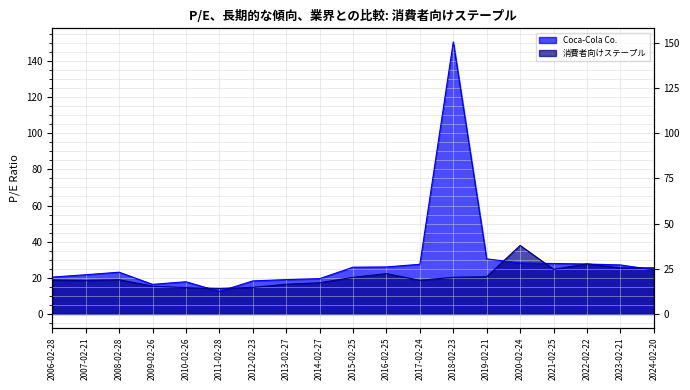

Reading left to right, list all the values displayed in this chart.

Coca-Cola Co.: 2006-02-28=20.4	2007-02-21=21.7	2008-02-28=23.1	2009-02-26=16.4	2010-02-26=17.8	2011-02-28=12.4	2012-02-23=18.3	2013-02-27=19.0	2014-02-27=19.5	2015-02-25=25.9	2016-02-25=26.0	2017-02-24=27.5	2018-02-23=150.5	2019-02-21=30.5	2020-02-24=28.2	2021-02-25=27.9	2022-02-22=27.6	2023-02-21=27.1	2024-02-20=24.4
消費者向けステープル: 2006-02-28=18.8	2007-02-21=18.6	2008-02-28=18.9	2009-02-26=15.4	2010-02-26=14.6	2011-02-28=14.1	2012-02-23=14.7	2013-02-27=16.4	2014-02-27=17.2	2015-02-25=20.3	2016-02-25=22.3	2017-02-24=18.6	2018-02-23=20.3	2019-02-21=20.6	2020-02-24=37.9	2021-02-25=24.7	2022-02-22=27.7	2023-02-21=25.5	2024-02-20=25.5